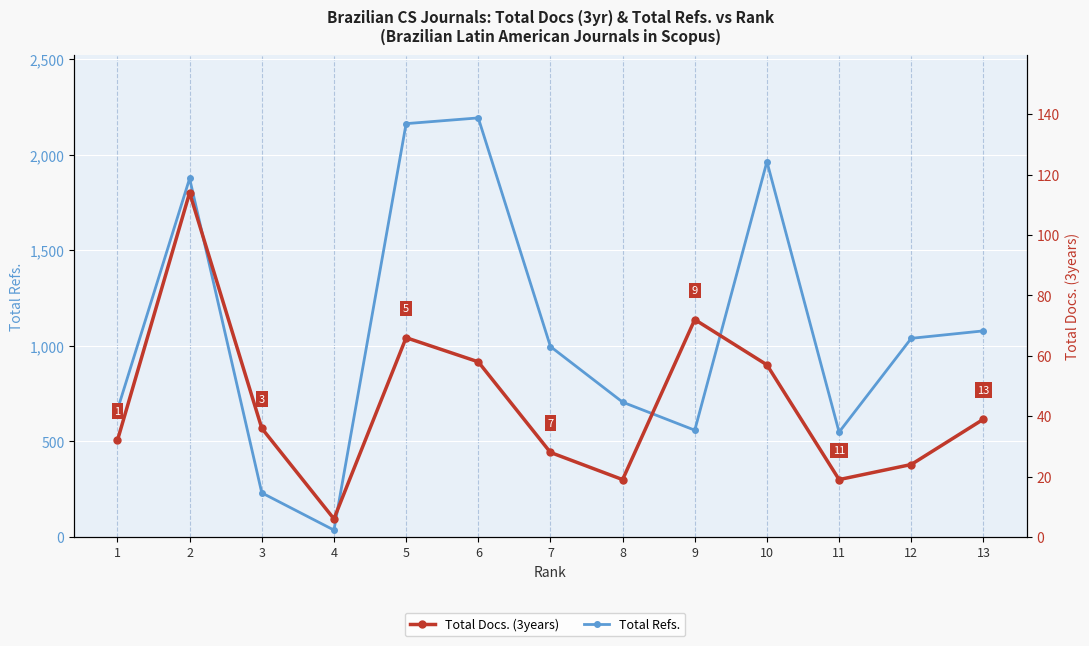

How many values in the Total Refs. series exceed 997?

6